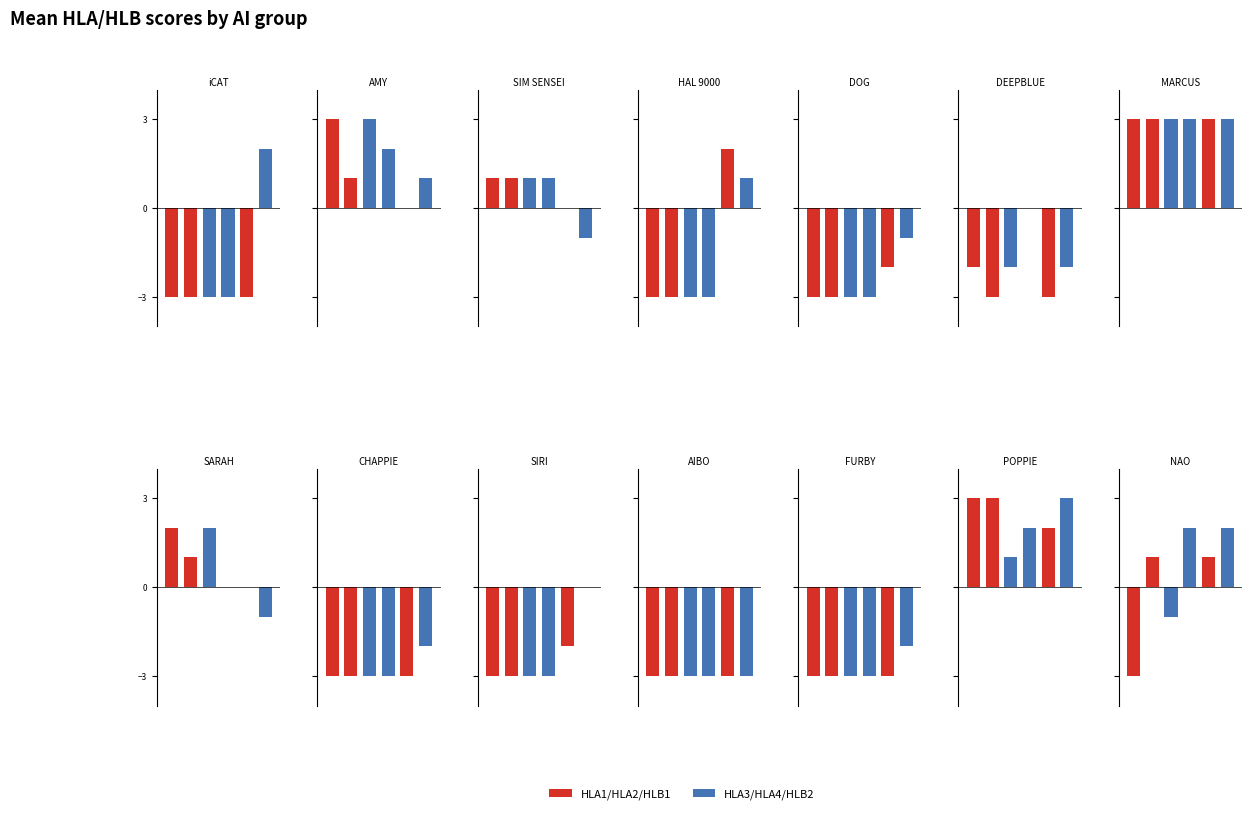

What is the value of the HLB2 bar at the 1st from the left?

2